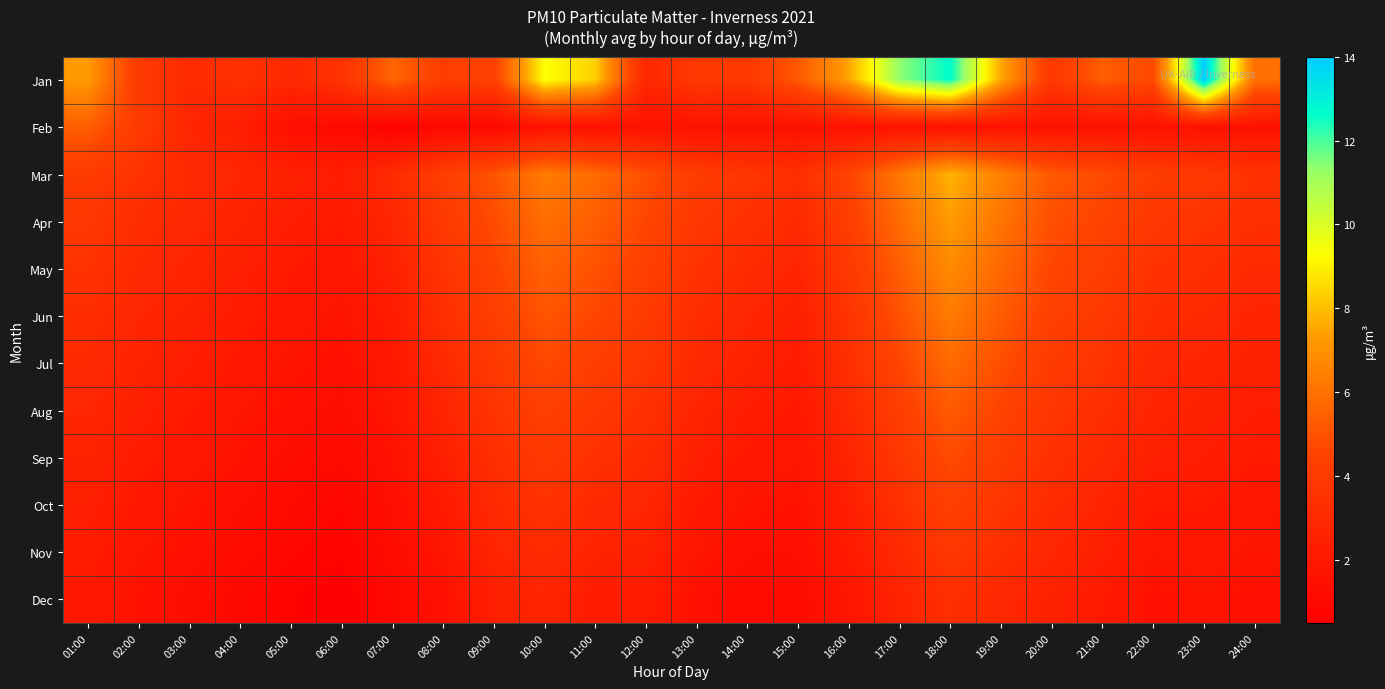

Reading left to right, list all the values displayed in this chart.

Jan: 01:00=7.2	02:00=4.0	03:00=3.0	04:00=3.4	05:00=2.9	06:00=3.6	07:00=5.7	08:00=4.2	09:00=4.3	10:00=9.3	11:00=8.3	12:00=2.9	13:00=3.9	14:00=3.9	15:00=5.2	16:00=7.5	17:00=11.3	18:00=12.7	19:00=7.6	20:00=3.8	21:00=5.4	22:00=4.7	23:00=14.0	24:00=6.0
Feb: 01:00=5.4	02:00=4.0	03:00=2.8	04:00=2.4	05:00=1.4	06:00=1.1	07:00=0.6	08:00=1.1	09:00=1.0	10:00=1.6	11:00=1.6	12:00=1.6	13:00=1.6	14:00=1.6	15:00=1.6	16:00=1.6	17:00=1.6	18:00=1.6	19:00=1.6	20:00=1.6	21:00=1.6	22:00=1.6	23:00=1.6	24:00=1.6
Mar: 01:00=4.0	02:00=3.5	03:00=3.0	04:00=2.8	05:00=2.5	06:00=2.3	07:00=3.1	08:00=4.2	09:00=5.1	10:00=6.3	11:00=5.8	12:00=4.9	13:00=4.1	14:00=3.7	15:00=3.3	16:00=4.5	17:00=6.2	18:00=7.8	19:00=6.5	20:00=5.2	21:00=4.8	22:00=4.1	23:00=3.9	24:00=3.5
Apr: 01:00=3.8	02:00=3.2	03:00=2.9	04:00=2.6	05:00=2.3	06:00=2.1	07:00=2.8	08:00=3.9	09:00=4.8	10:00=5.9	11:00=5.4	12:00=4.6	13:00=3.8	14:00=3.4	15:00=3.0	16:00=4.2	17:00=5.8	18:00=7.3	19:00=6.1	20:00=4.9	21:00=4.5	22:00=3.8	23:00=3.6	24:00=3.3
May: 01:00=3.5	02:00=3.0	03:00=2.7	04:00=2.4	05:00=2.1	06:00=1.9	07:00=2.5	08:00=3.6	09:00=4.5	10:00=5.5	11:00=5.0	12:00=4.3	13:00=3.5	14:00=3.1	15:00=2.7	16:00=3.9	17:00=5.4	18:00=6.8	19:00=5.7	20:00=4.6	21:00=4.2	22:00=3.5	23:00=3.3	24:00=3.0
Jun: 01:00=3.2	02:00=2.8	03:00=2.5	04:00=2.2	05:00=1.9	06:00=1.7	07:00=2.2	08:00=3.3	09:00=4.2	10:00=5.1	11:00=4.6	12:00=4.0	13:00=3.2	14:00=2.8	15:00=2.4	16:00=3.6	17:00=5.0	18:00=6.3	19:00=5.3	20:00=4.3	21:00=3.9	22:00=3.2	23:00=3.0	24:00=2.7
Jul: 01:00=3.0	02:00=2.6	03:00=2.3	04:00=2.0	05:00=1.7	06:00=1.5	07:00=2.0	08:00=3.0	09:00=3.9	10:00=4.7	11:00=4.2	12:00=3.7	13:00=3.0	14:00=2.6	15:00=2.2	16:00=3.3	17:00=4.6	18:00=5.8	19:00=4.9	20:00=4.0	21:00=3.6	22:00=2.9	23:00=2.7	24:00=2.5
Aug: 01:00=2.8	02:00=2.4	03:00=2.1	04:00=1.8	05:00=1.5	06:00=1.3	07:00=1.8	08:00=2.7	09:00=3.6	10:00=4.3	11:00=3.8	12:00=3.4	13:00=2.7	14:00=2.3	15:00=2.0	16:00=3.0	17:00=4.2	18:00=5.3	19:00=4.5	20:00=3.7	21:00=3.3	22:00=2.7	23:00=2.5	24:00=2.3
Sep: 01:00=2.6	02:00=2.2	03:00=1.9	04:00=1.6	05:00=1.3	06:00=1.1	07:00=1.6	08:00=2.4	09:00=3.3	10:00=3.9	11:00=3.4	12:00=3.1	13:00=2.4	14:00=2.0	15:00=1.8	16:00=2.7	17:00=3.8	18:00=4.8	19:00=4.1	20:00=3.4	21:00=3.0	22:00=2.4	23:00=2.3	24:00=2.1
Oct: 01:00=2.4	02:00=2.0	03:00=1.7	04:00=1.4	05:00=1.1	06:00=0.9	07:00=1.4	08:00=2.1	09:00=3.0	10:00=3.5	11:00=3.0	12:00=2.8	13:00=2.1	14:00=1.7	15:00=1.6	16:00=2.4	17:00=3.4	18:00=4.3	19:00=3.7	20:00=3.1	21:00=2.7	22:00=2.1	23:00=2.1	24:00=1.9
Nov: 01:00=2.2	02:00=1.8	03:00=1.5	04:00=1.2	05:00=0.9	06:00=0.7	07:00=1.2	08:00=1.8	09:00=2.7	10:00=3.1	11:00=2.6	12:00=2.5	13:00=1.8	14:00=1.4	15:00=1.4	16:00=2.1	17:00=3.0	18:00=3.8	19:00=3.3	20:00=2.8	21:00=2.4	22:00=1.8	23:00=1.9	24:00=1.7
Dec: 01:00=2.0	02:00=1.6	03:00=1.3	04:00=1.0	05:00=0.7	06:00=0.5	07:00=1.0	08:00=1.5	09:00=2.4	10:00=2.7	11:00=2.2	12:00=2.2	13:00=1.5	14:00=1.1	15:00=1.2	16:00=1.8	17:00=2.6	18:00=3.3	19:00=2.9	20:00=2.5	21:00=2.1	22:00=1.5	23:00=1.7	24:00=1.5